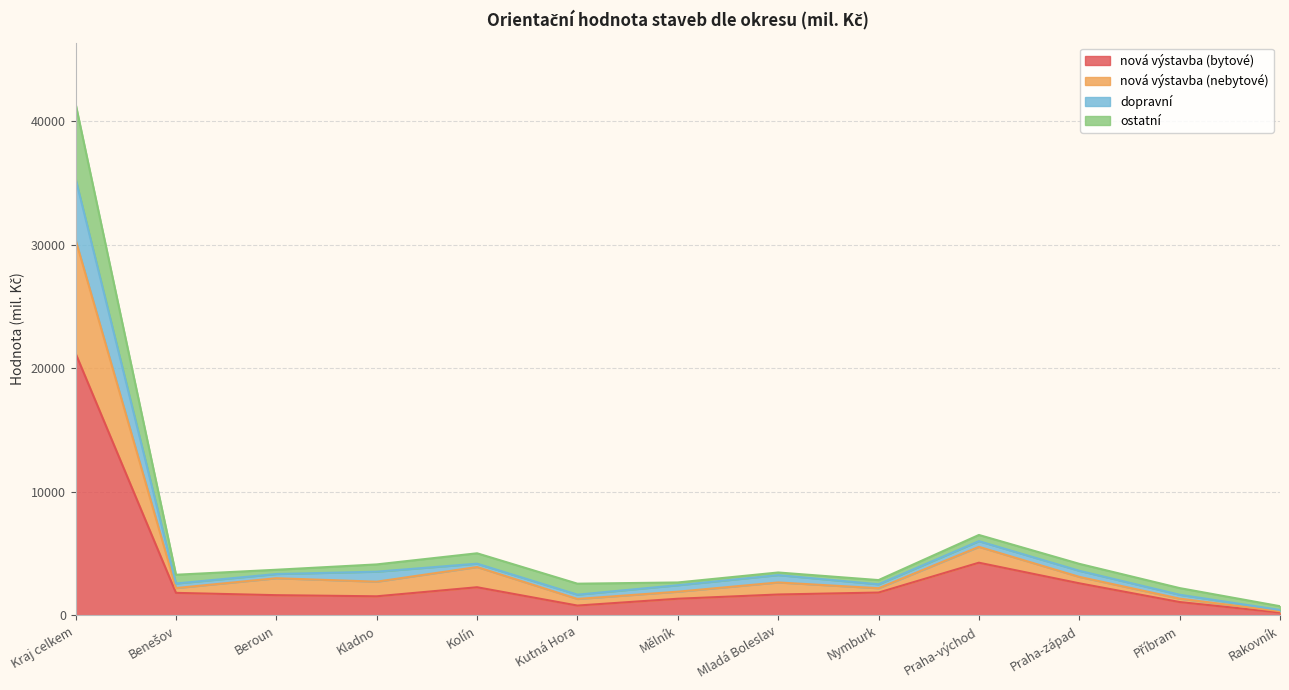

What position from the left is Příbram?

12